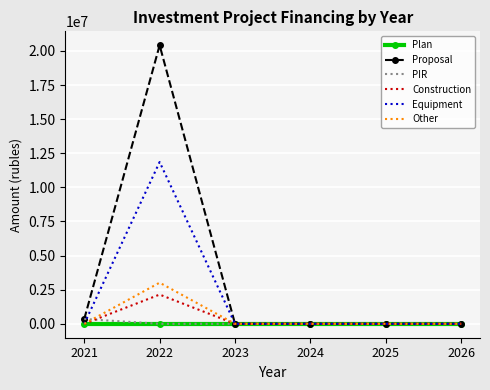

Rank the series by their maximum value, from highest to lowest.

Proposal, Equipment, Other, Construction, PIR, Plan